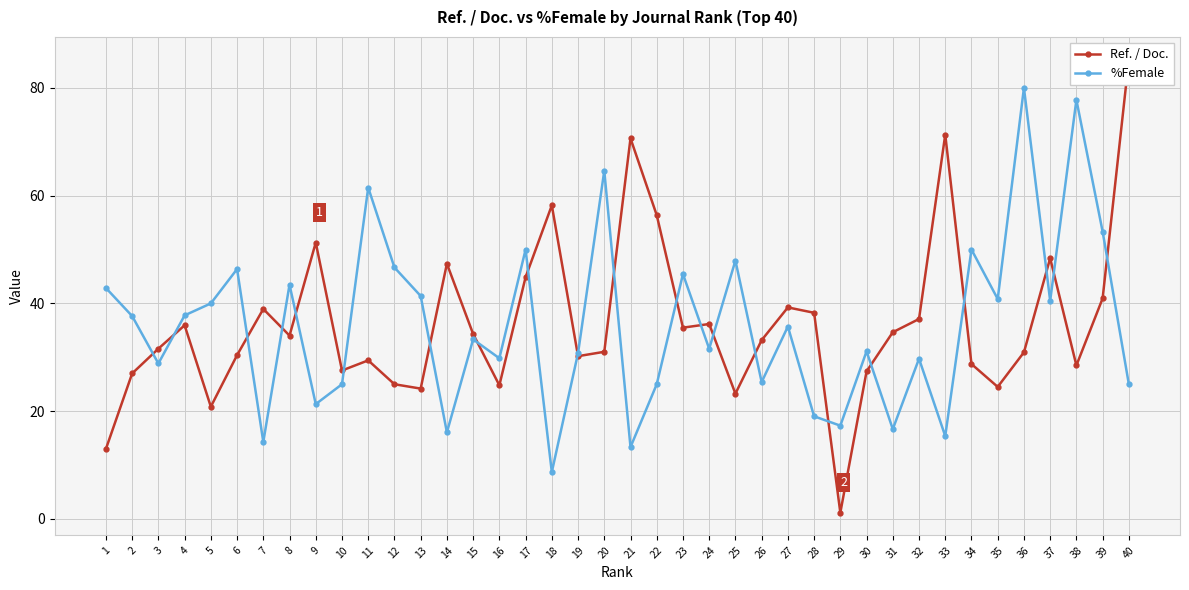

Where does the Ref. / Doc. series first go above 34?

4